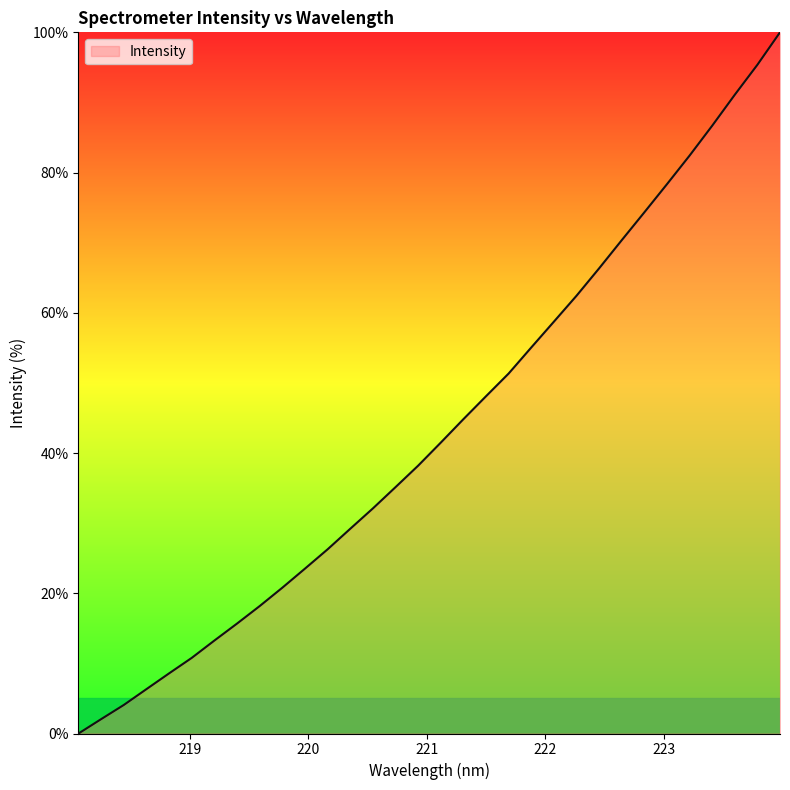

Reading left to right, transcribe all the data shown in this chart.

0.0	2.1	4.1	6.3	8.6	10.8	13.3	15.7	18.2	20.8	23.5	26.3	29.2	32.1	35.1	38.2	41.5	44.8	48.1	51.3	55.1	58.7	62.4	66.3	70.4	74.3	78.3	82.4	86.7	91.1	95.4	100.0